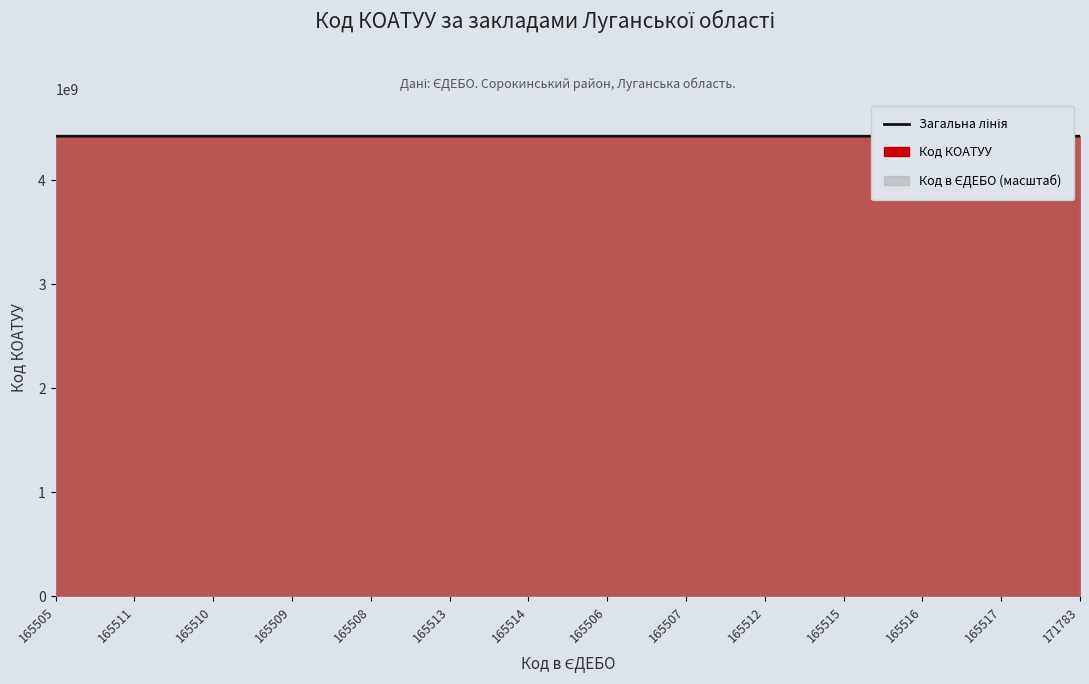

List the labels in order of value, largest first.

165513, 165505, 165511, 165509, 165510, 165514, 165508, 165506, 165507, 165512, 165515, 165516, 165517, 171783